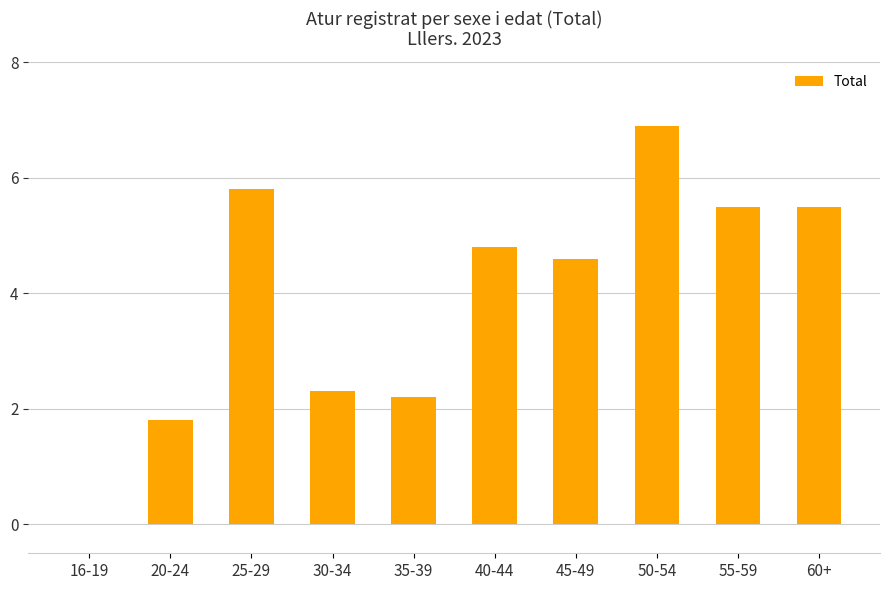

Is it true that the value at 16-19 is 4.0?

False